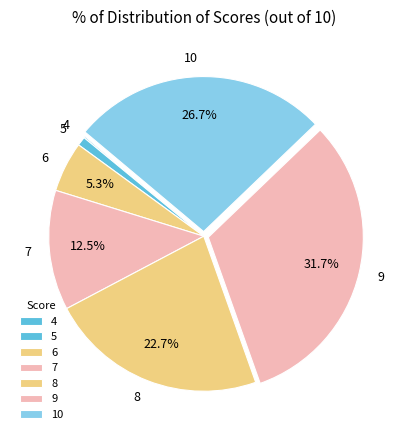

Between 7 and 9, which is larger?

9